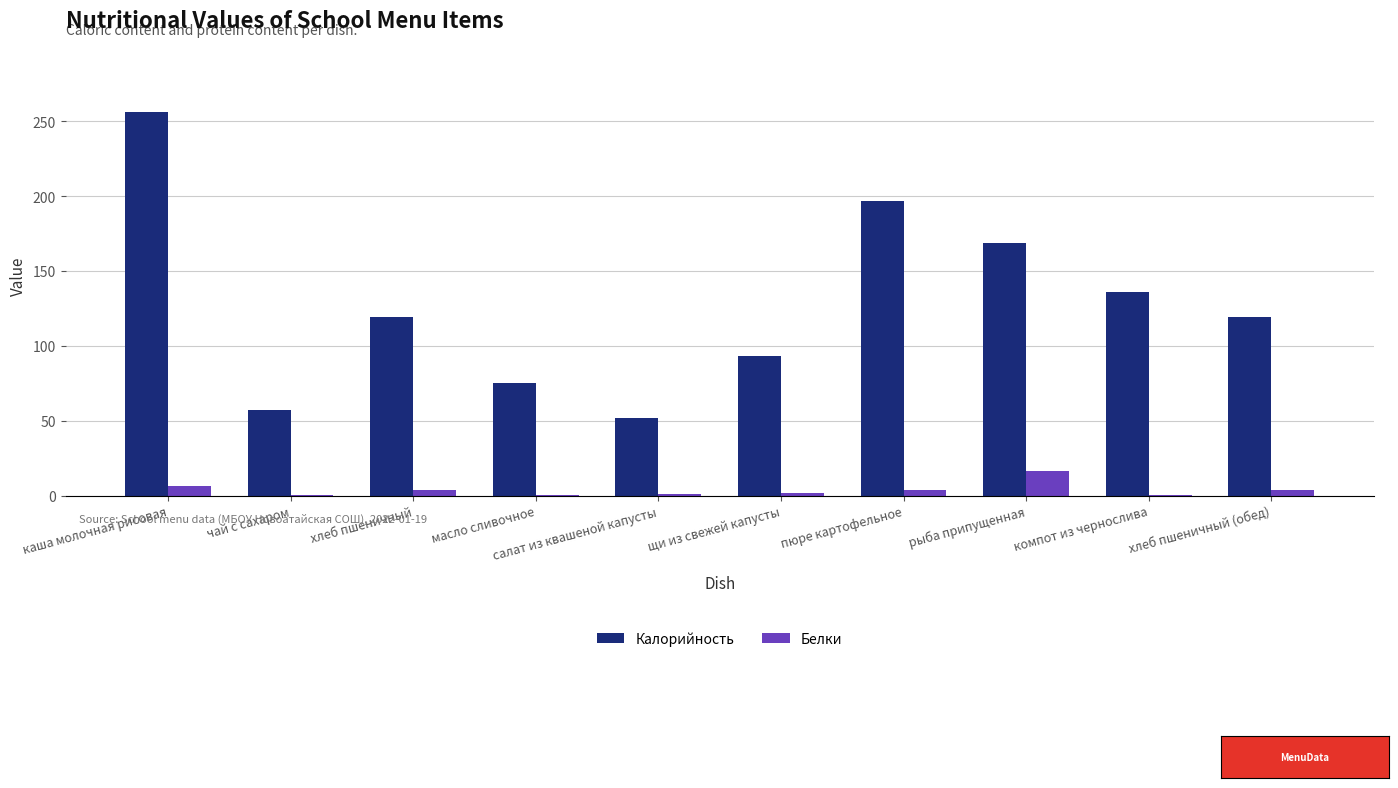

What is the sum of the Калорийность values at масло сливочное and хлеб пшеничный?

194.0